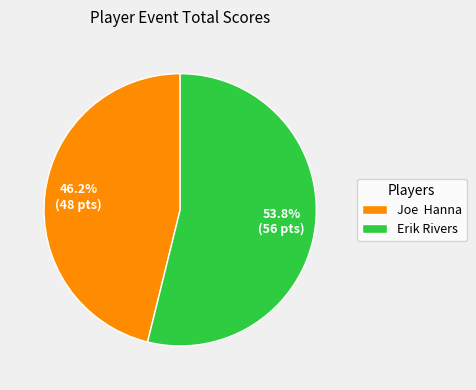

Which slice represents more than half of the pie?

Erik Rivers